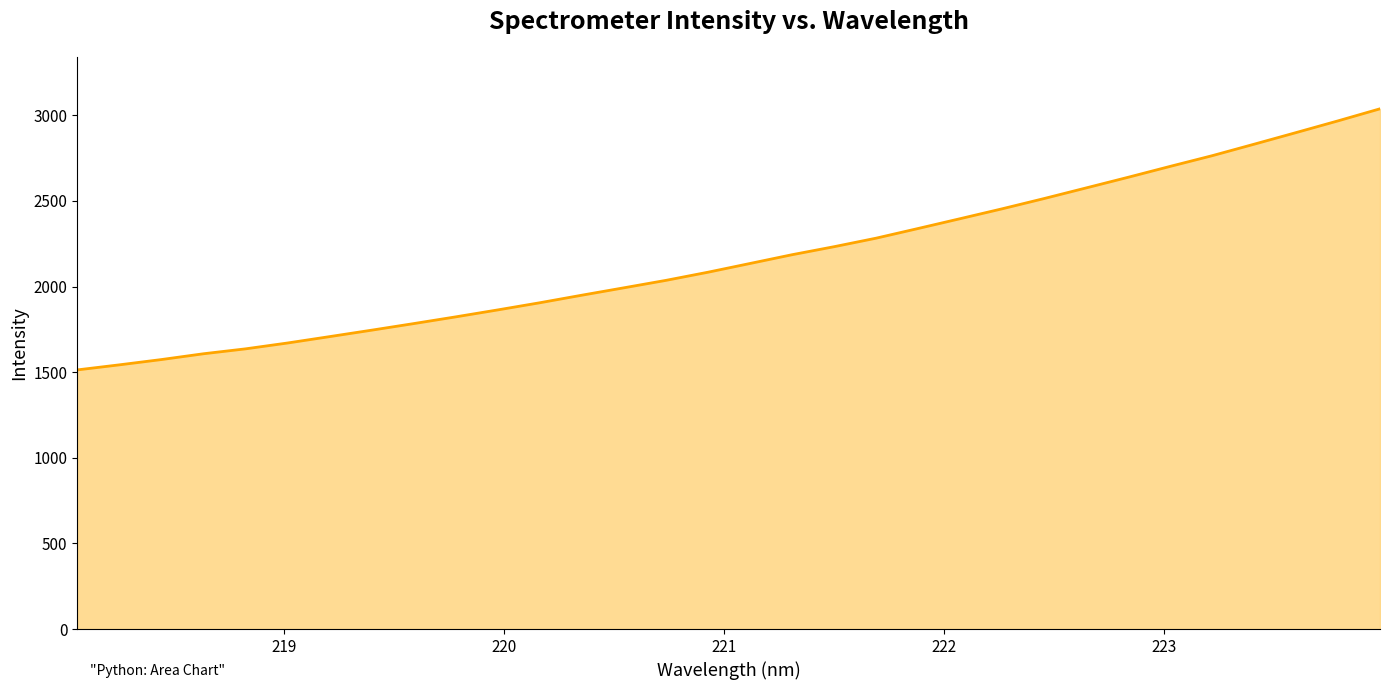

Count the number of values greater than 2135.

16